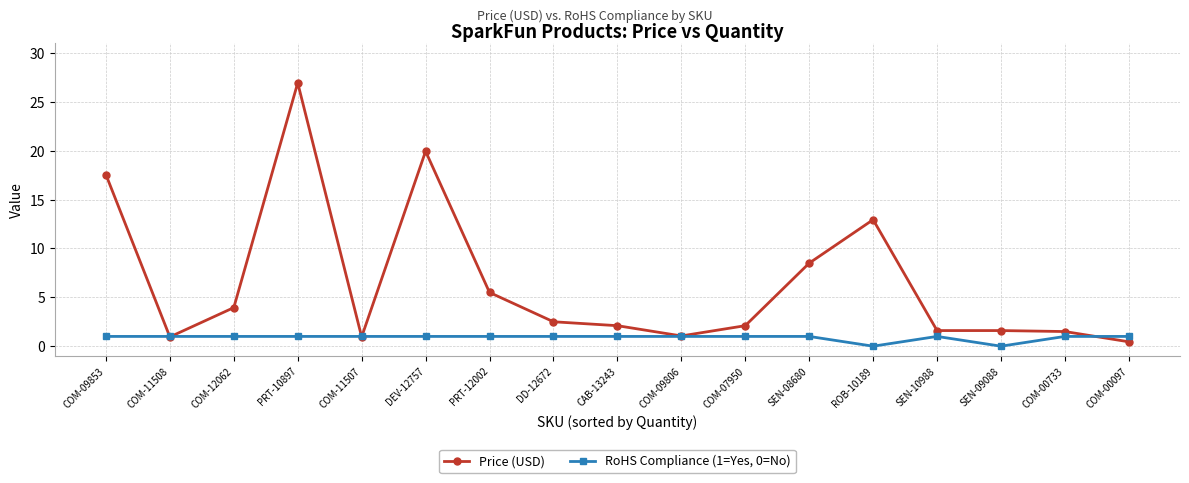

Rank the series by their average value, from highest to lowest.

Price (USD), RoHS Compliance (1=Yes, 0=No)